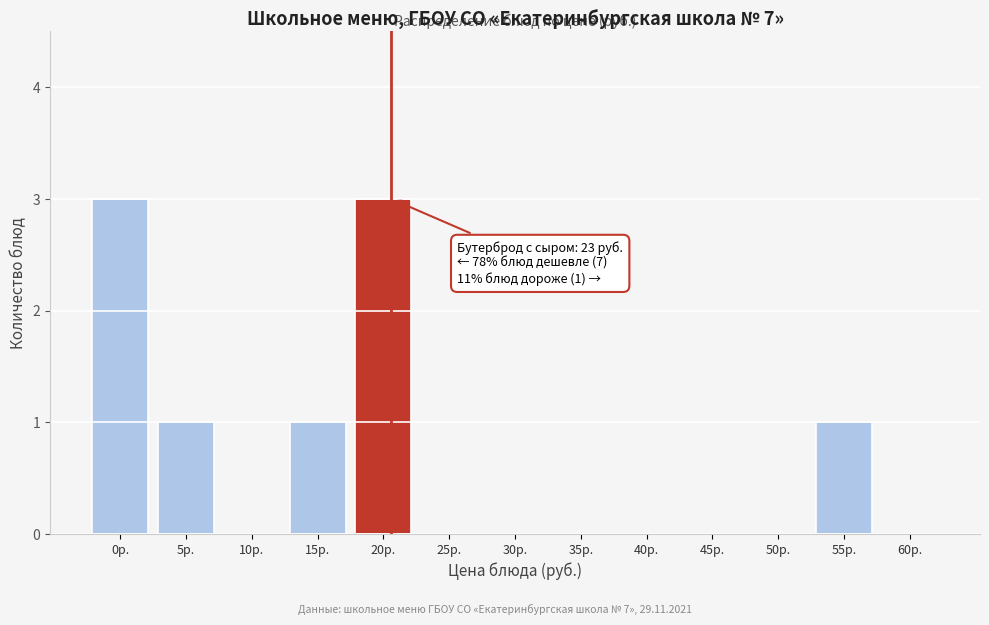

Reading left to right, list all the values displayed in this chart.

0р.=3	5р.=1	10р.=0	15р.=1	20р.=3	25р.=0	30р.=0	35р.=0	40р.=0	45р.=0	50р.=0	55р.=1	60р.=0